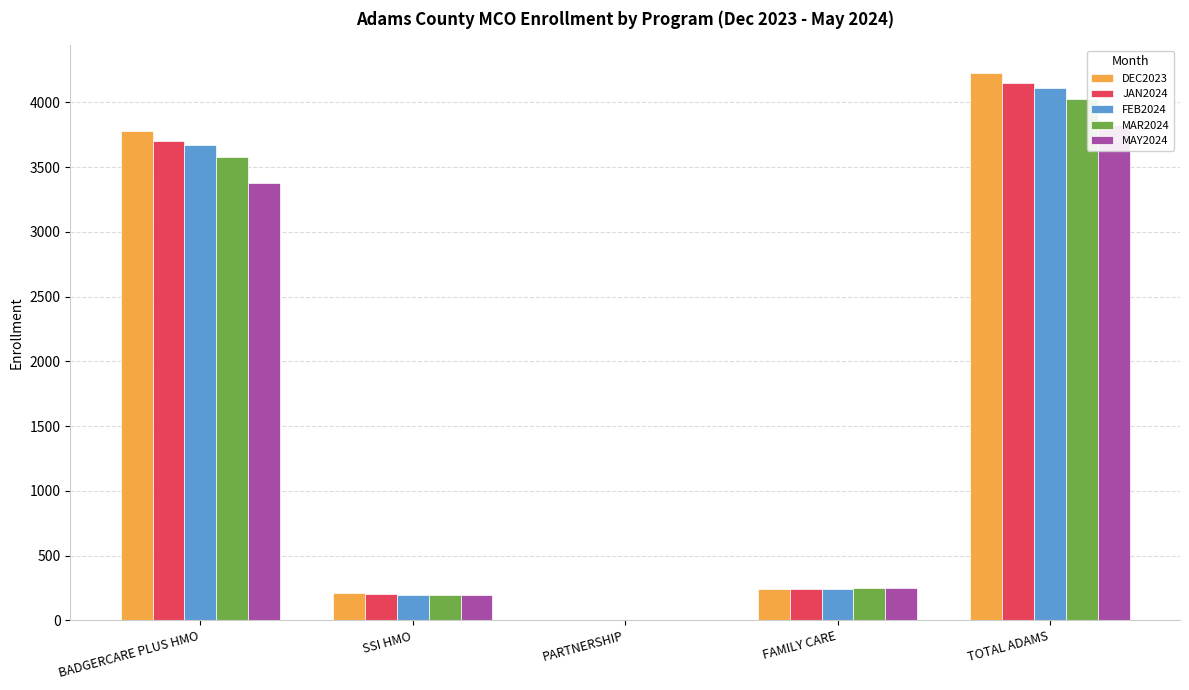

Reading right to left, transcribe all the data shown in this chart.

DEC2023: TOTAL ADAMS=4228	FAMILY CARE=240	PARTNERSHIP=1	SSI HMO=210	BADGERCARE PLUS HMO=3777
JAN2024: TOTAL ADAMS=4149	FAMILY CARE=242	PARTNERSHIP=1	SSI HMO=204	BADGERCARE PLUS HMO=3702
FEB2024: TOTAL ADAMS=4113	FAMILY CARE=245	PARTNERSHIP=1	SSI HMO=199	BADGERCARE PLUS HMO=3668
MAR2024: TOTAL ADAMS=4028	FAMILY CARE=253	PARTNERSHIP=1	SSI HMO=195	BADGERCARE PLUS HMO=3578
MAY2024: TOTAL ADAMS=3827	FAMILY CARE=253	PARTNERSHIP=1	SSI HMO=194	BADGERCARE PLUS HMO=3379